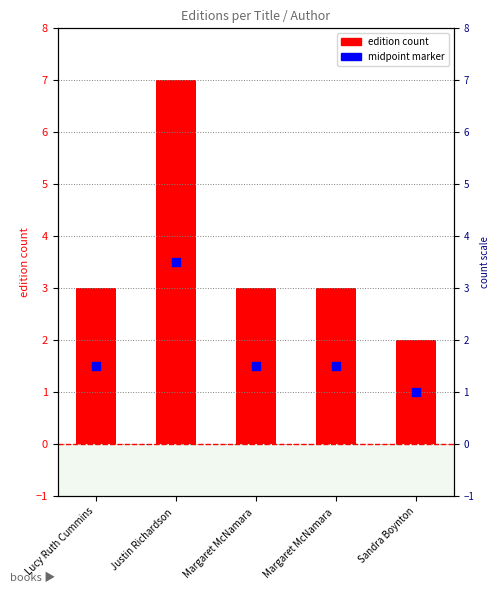

Is the value of midpoint marker at Lucy Ruth Cummins greater than the value of edition count at Justin Richardson ?

No